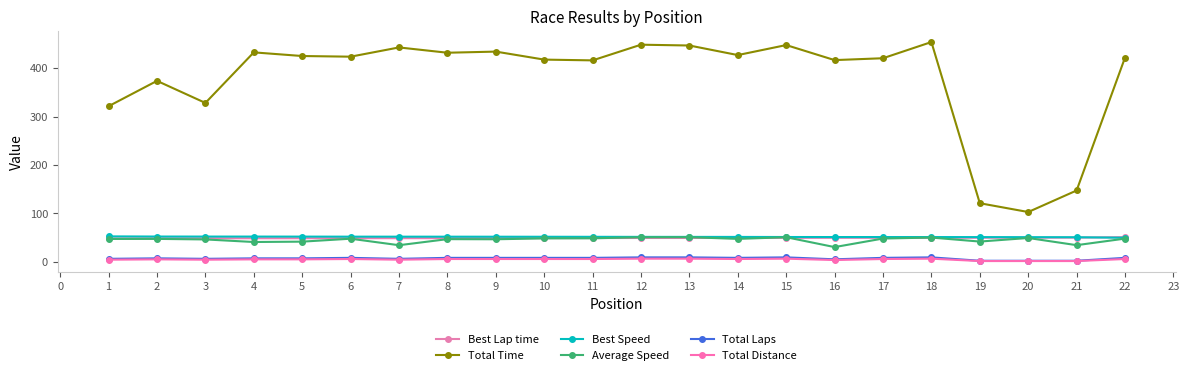

How many lines are shown in the chart?

6